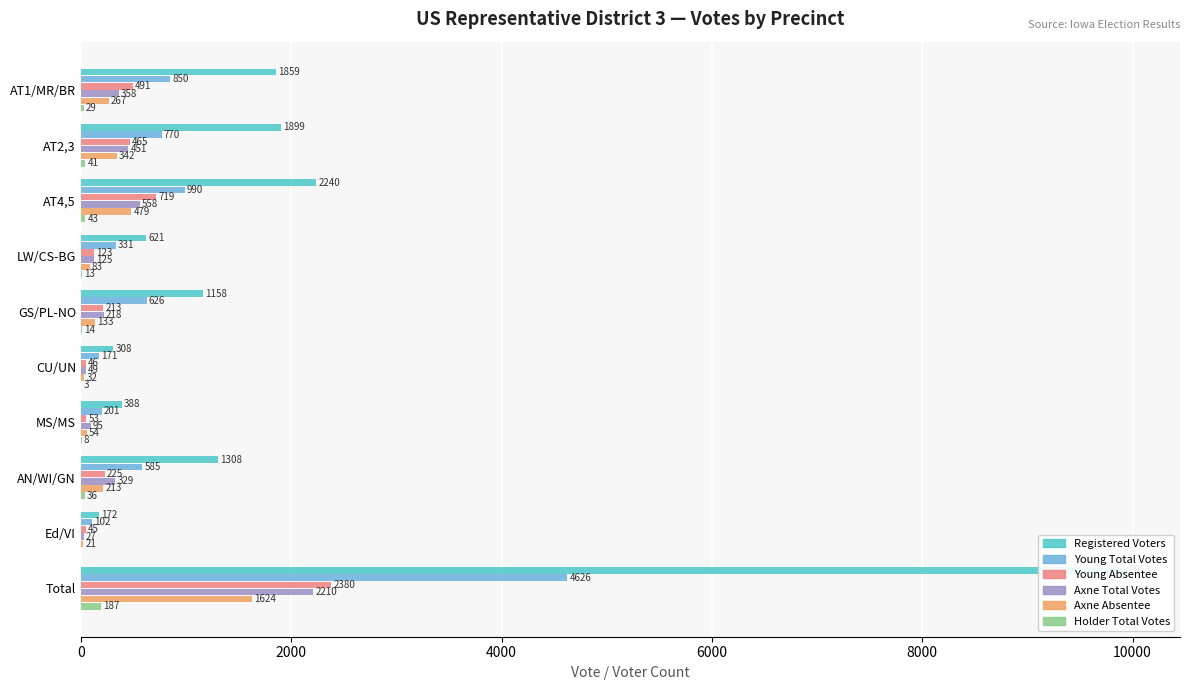

True or false: Young Total Votes has a value of 585 at AN/WI/GN.

True